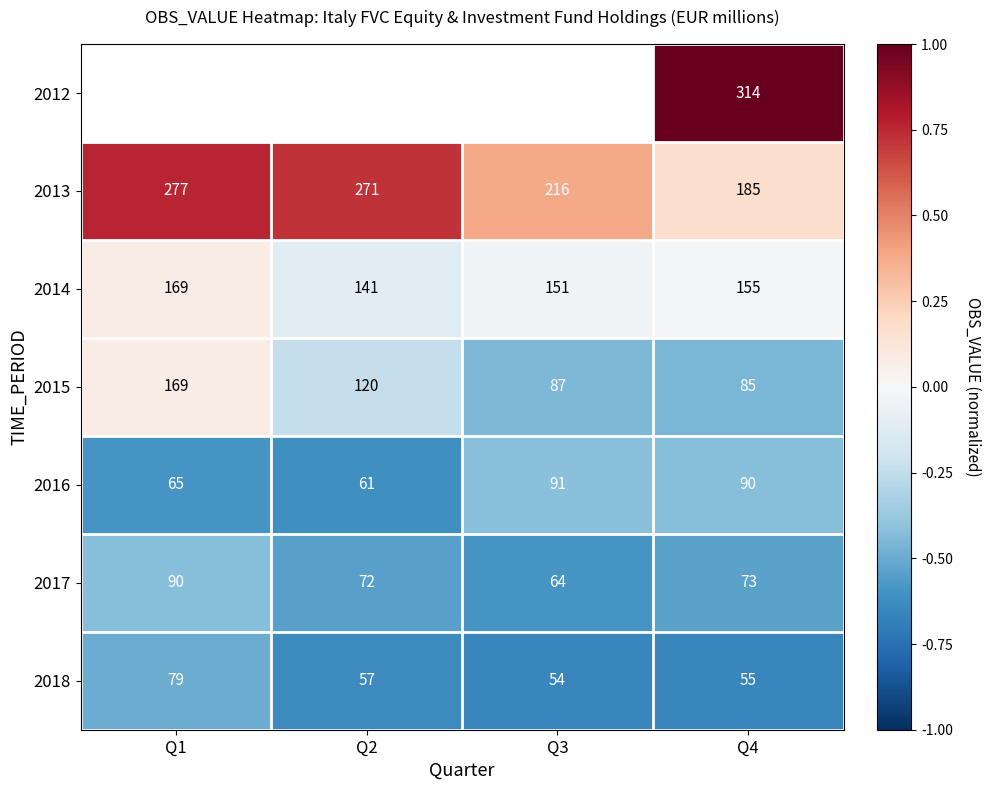

Is the value of 2016 at Q4 greater than the value of 2017 at Q2?

Yes